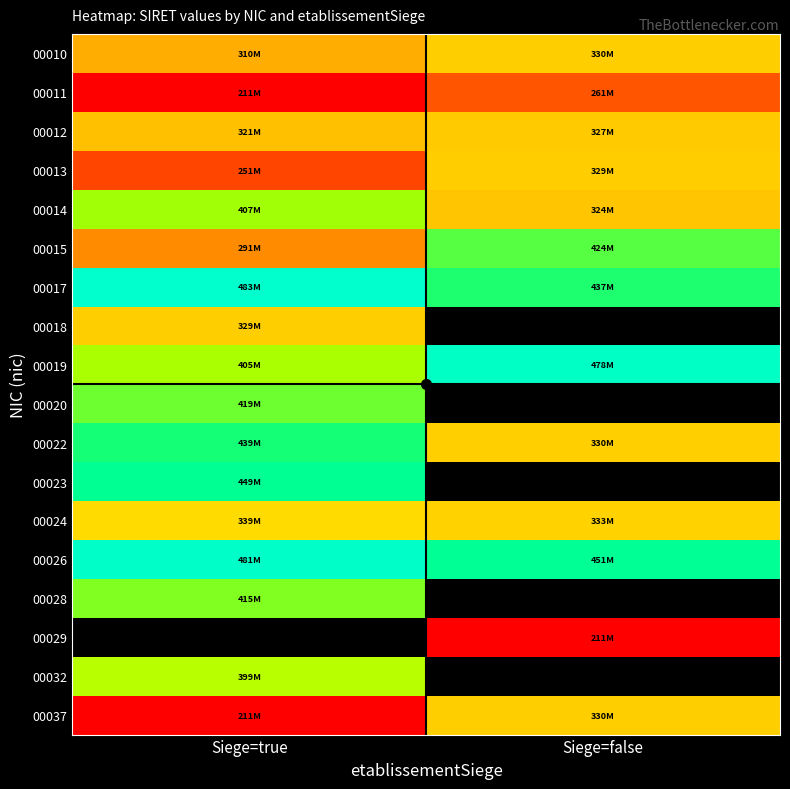

At which category does the chart reach its peak across all series?

Siege=true